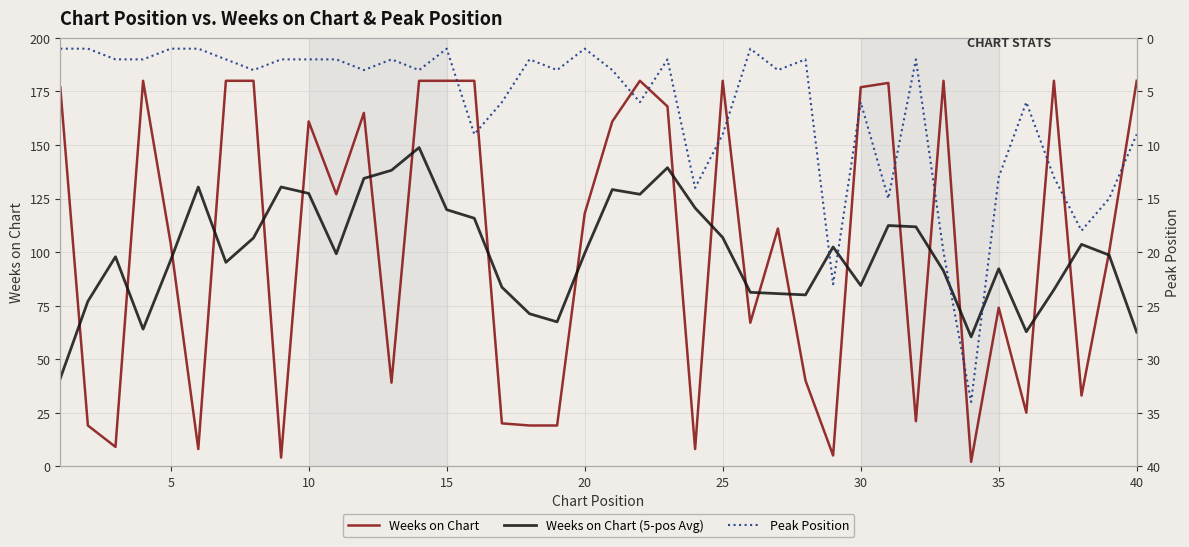

Is it true that Weeks on Chart equals 47.5 at 30?

False